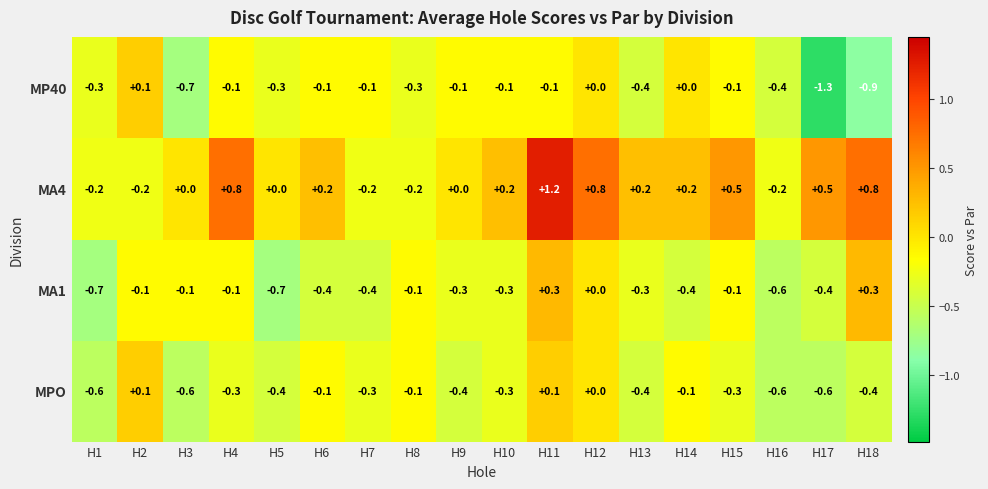

At which category is the sum across all series the highest?

H11